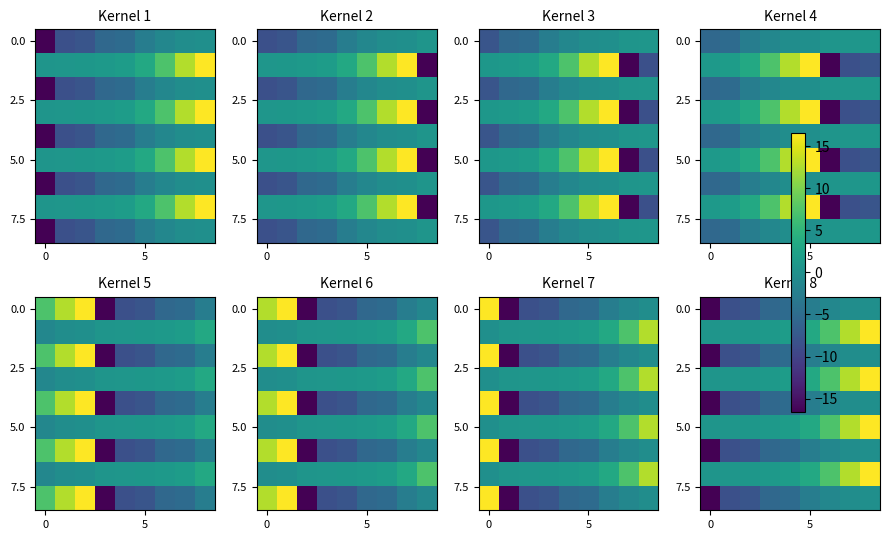

What is the difference between the highest and lowest values at 4?

6.8